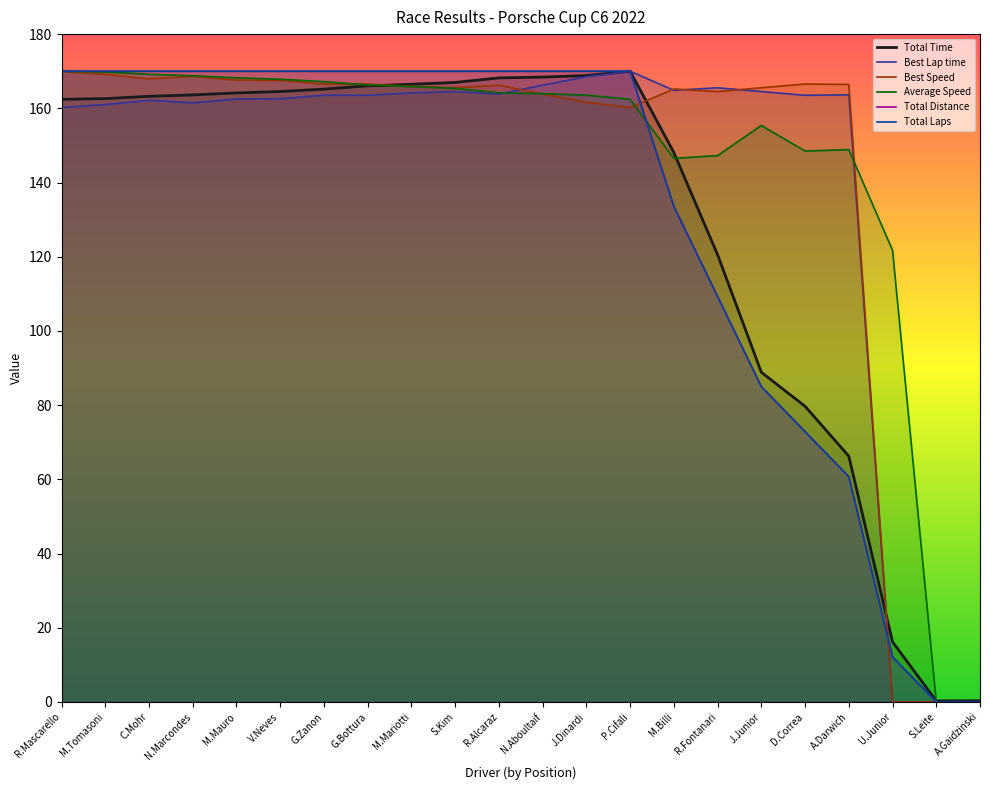

True or false: Best Speed and Total Distance intersect in this chart.

True